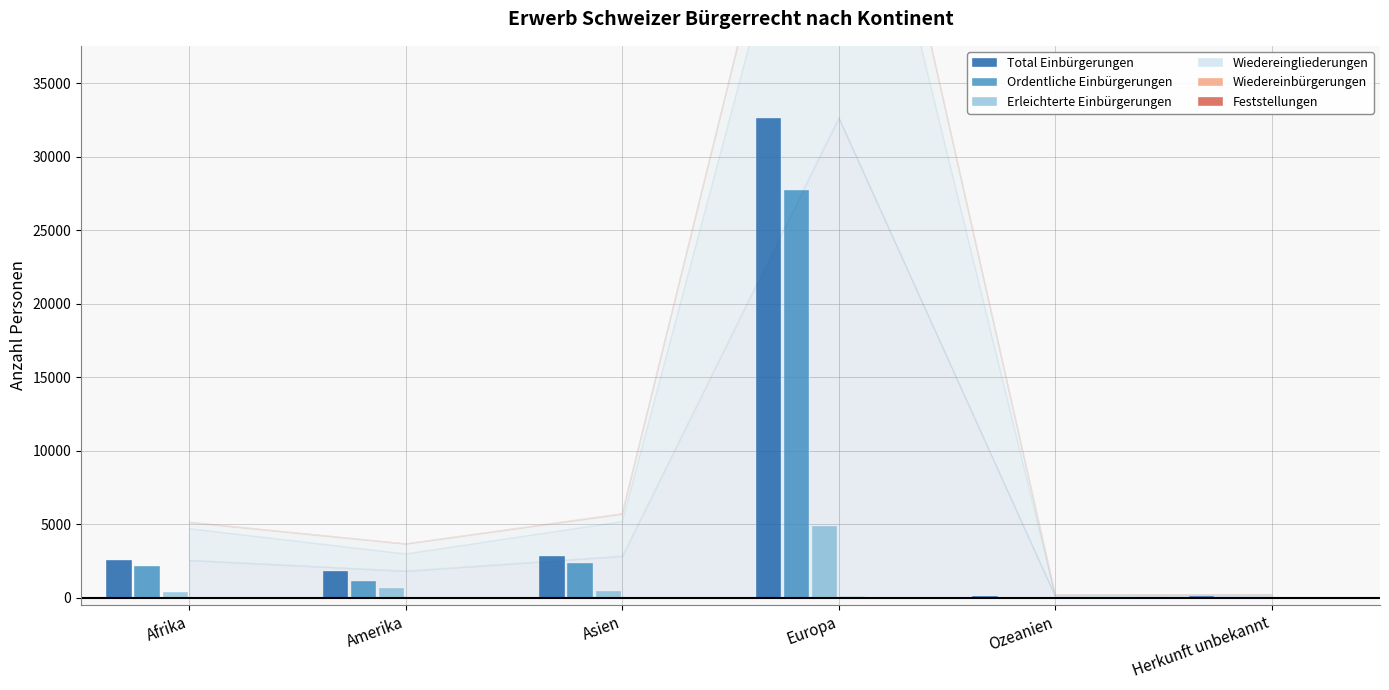

How many groups of bars are there?

6